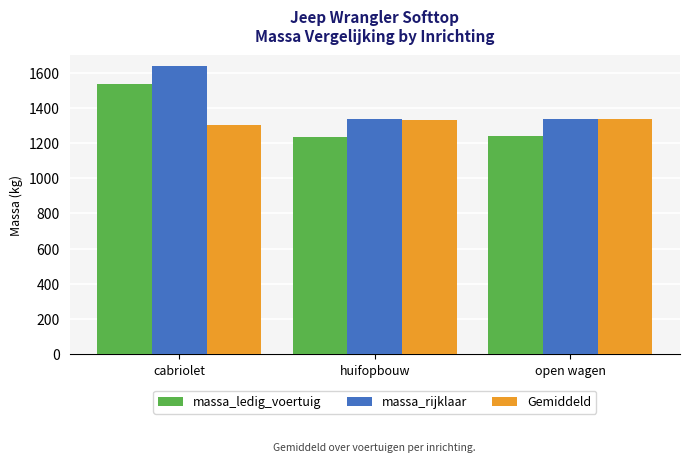

Is it true that Gemiddeld equals 1338 at open wagen?

True